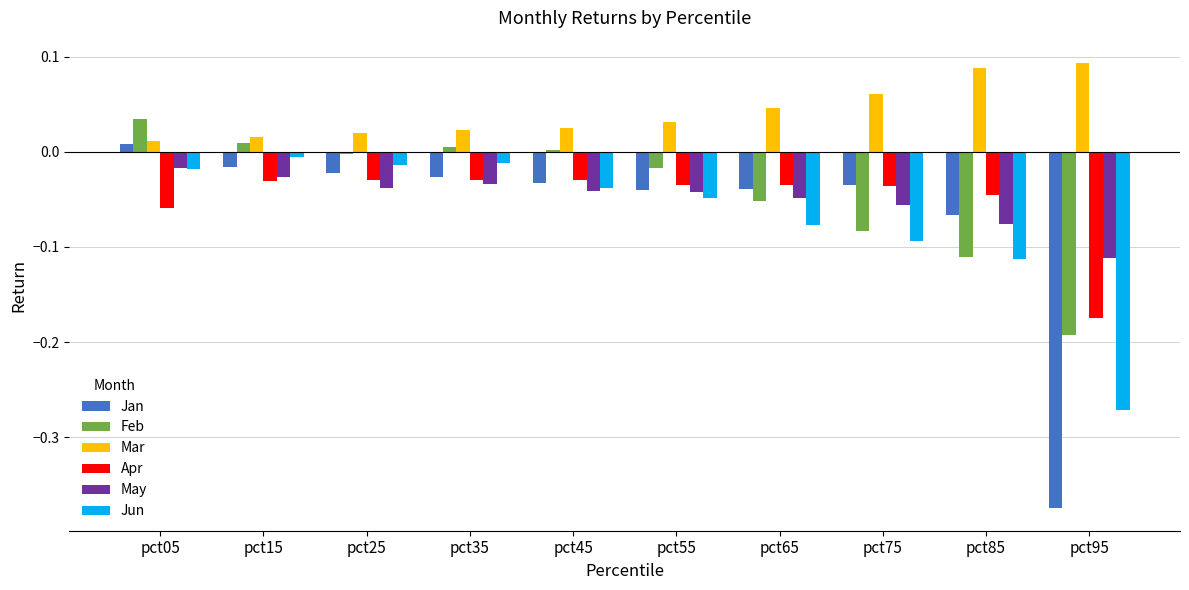

What is the difference between the second highest and minimum values in the Jun series?

0.3